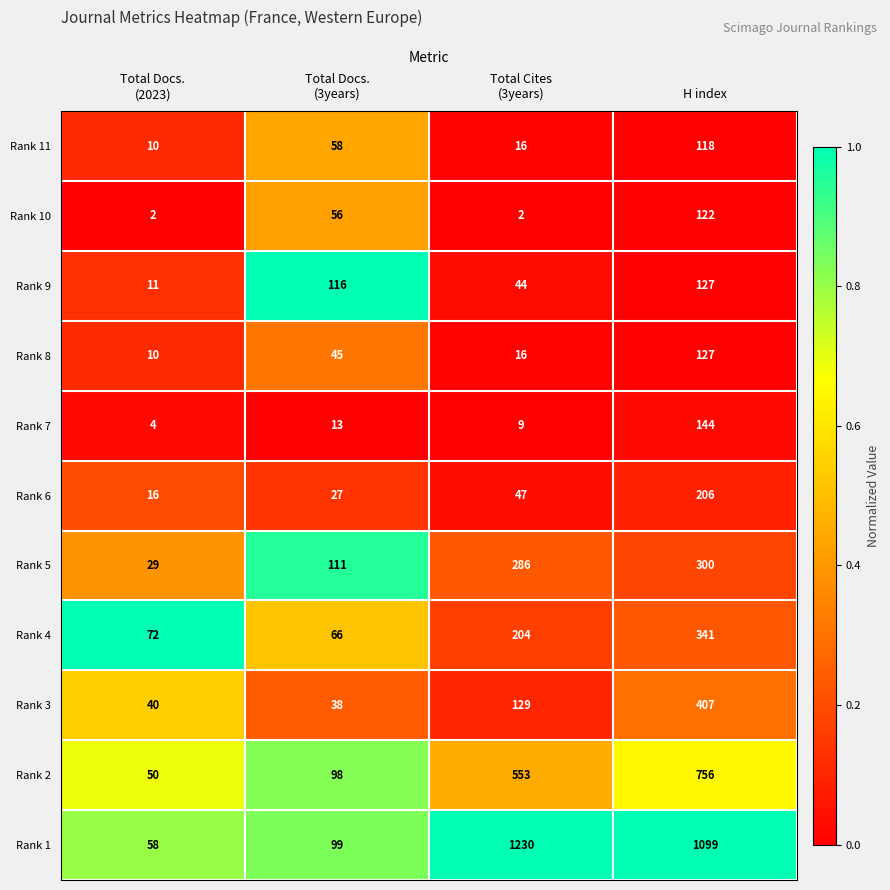

What is the maximum value for Rank 9?

127